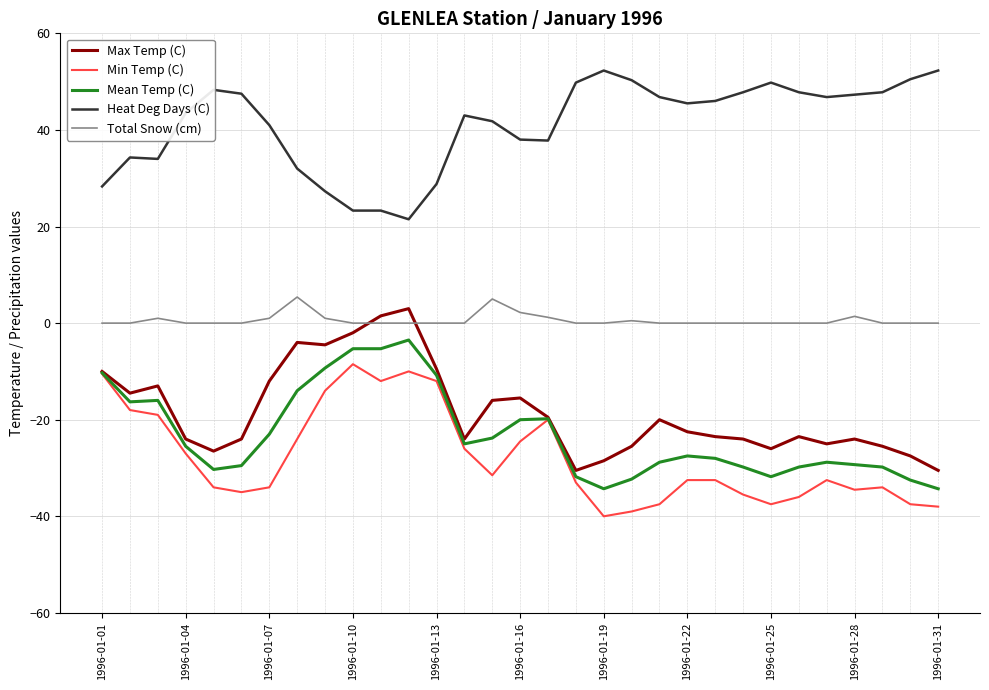

Is this an area chart (filled region under the line)?

No